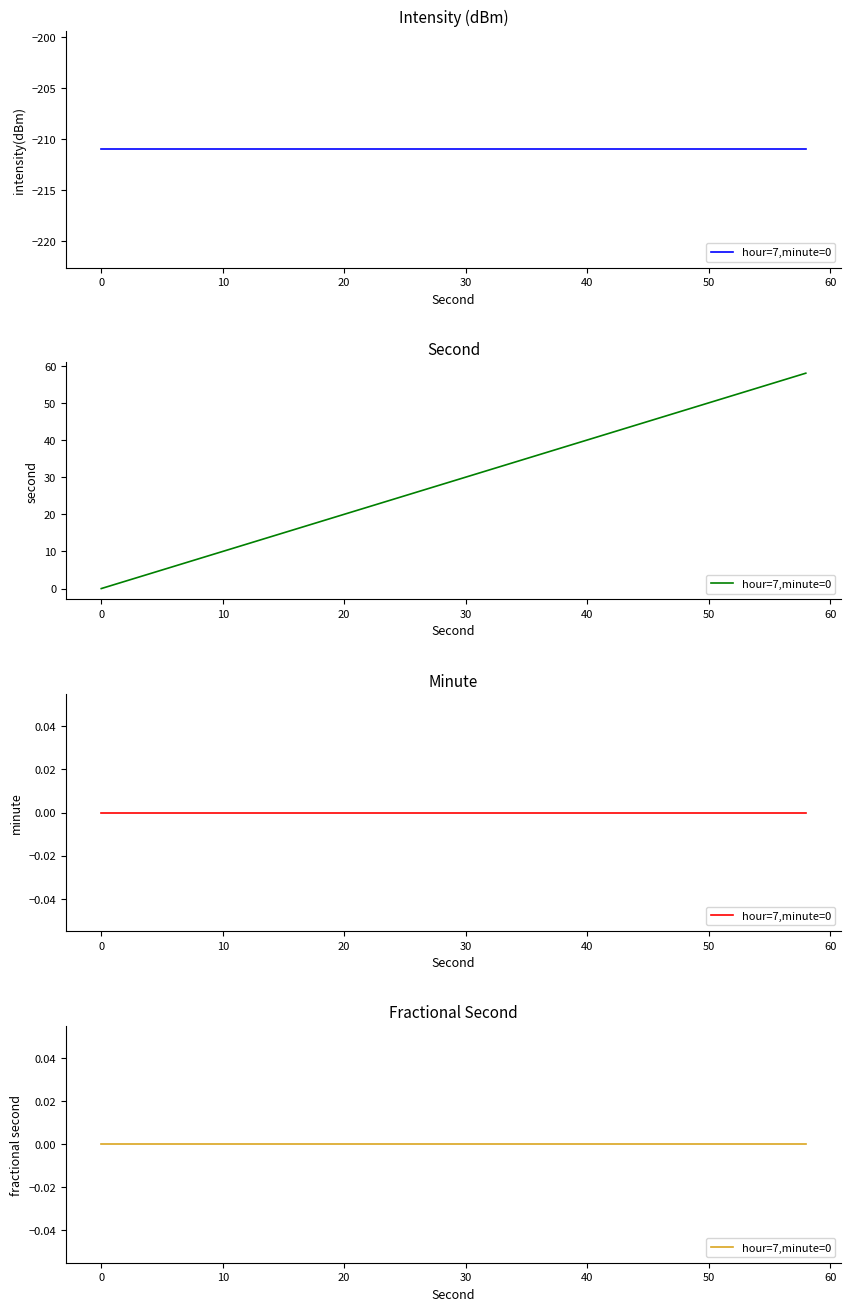

What is the value of the intensity(dBm) point at the 10th from the left?

-211.0